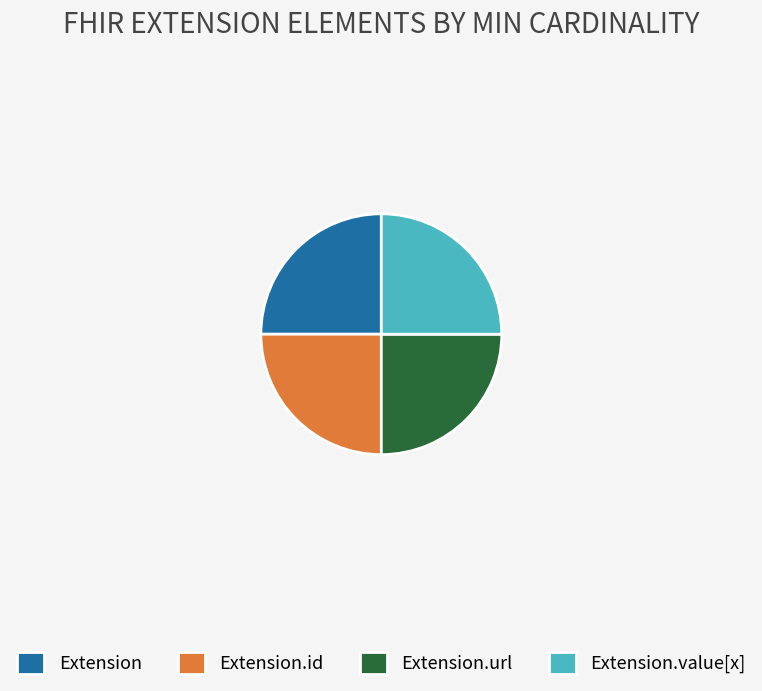

Is it true that Extension.id is 25% of the pie?

True